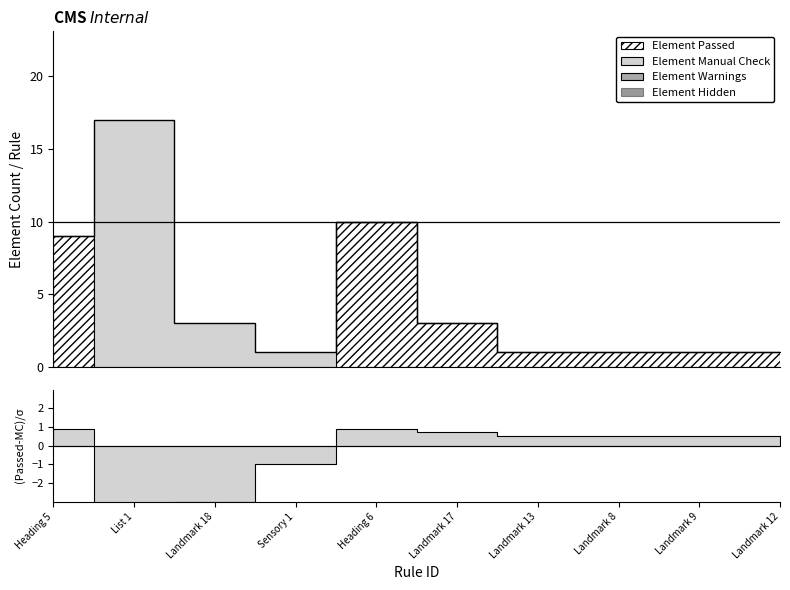

True or false: Element Warnings has more than 1 interior local peaks.

False